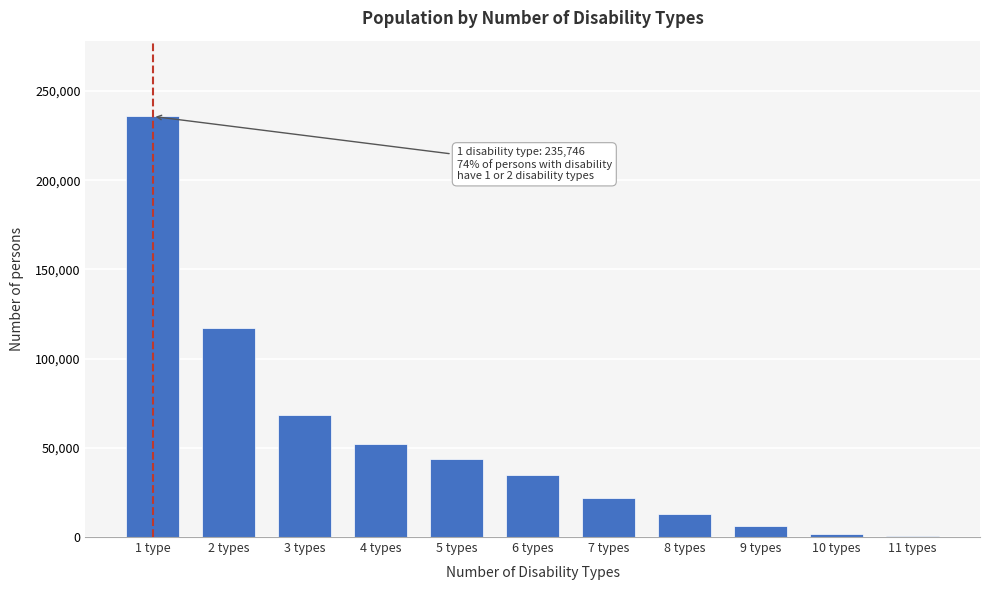

Reading left to right, what are all the values shown in this chart?

1 type=235746	2 types=117237	3 types=68324	4 types=52083	5 types=43830	6 types=35005	7 types=21801	8 types=12910	9 types=6081	10 types=1772	11 types=546